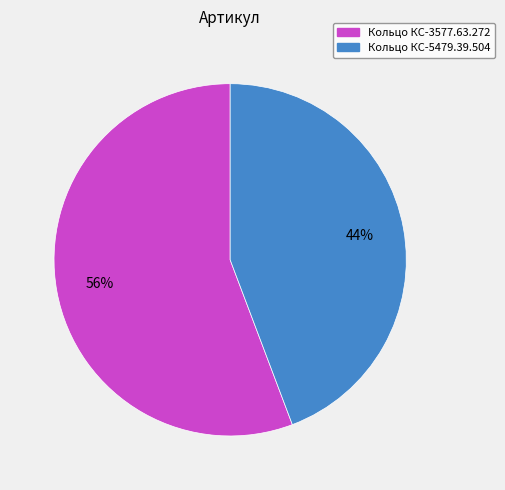

Rank the categories by value from highest to lowest.

Кольцо КС-3577.63.272, Кольцо КС-5479.39.504